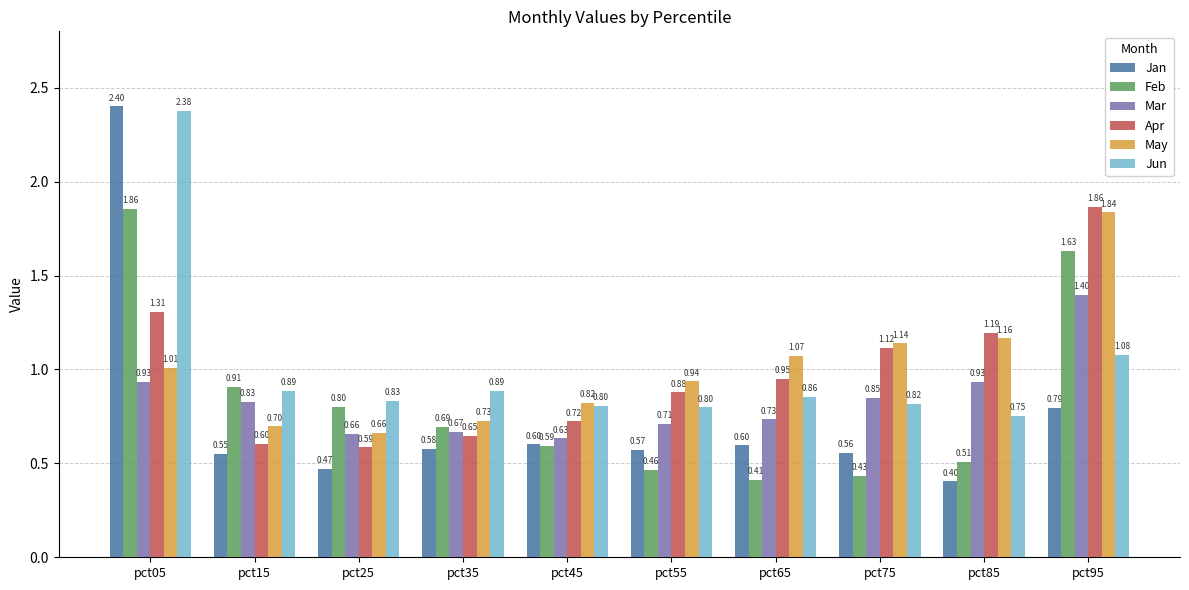

At how many categories does at least one series exceed 1?

5